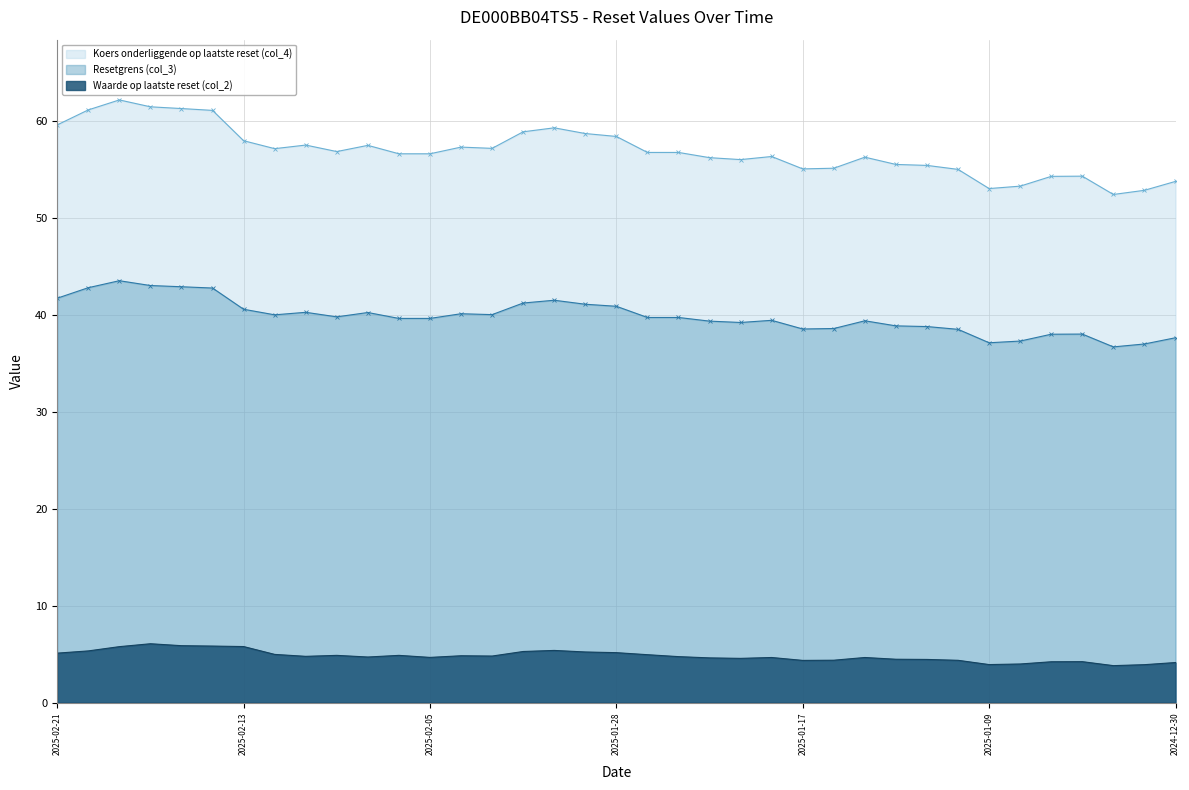

True or false: Koers onderliggende op laatste reset (col_4) has a value of 26.7 at 2025-01-06.

False